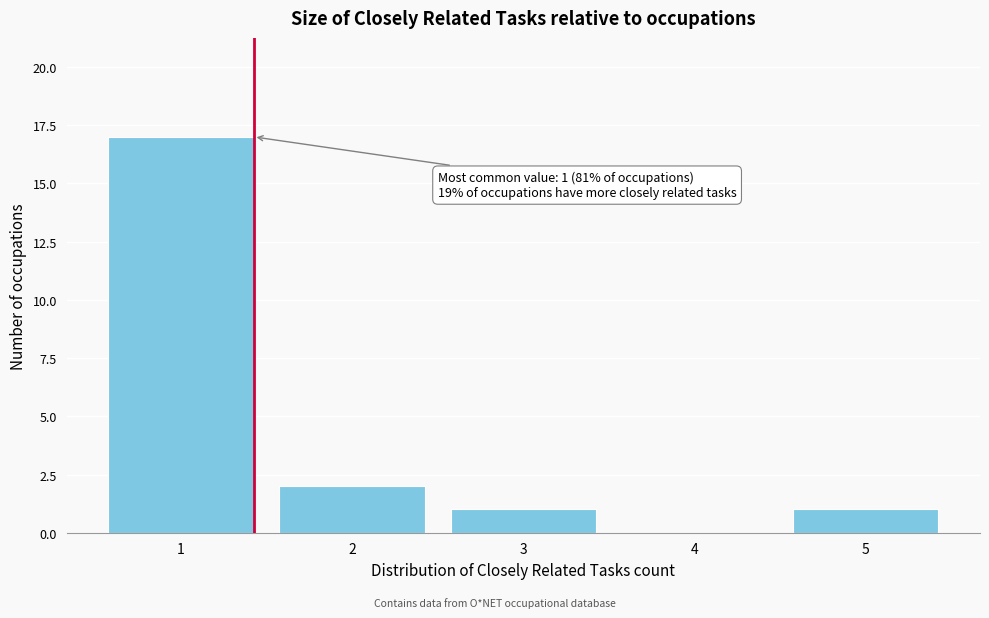

Over which range of the x-axis is the bar tallest?

0.5 to 1.5